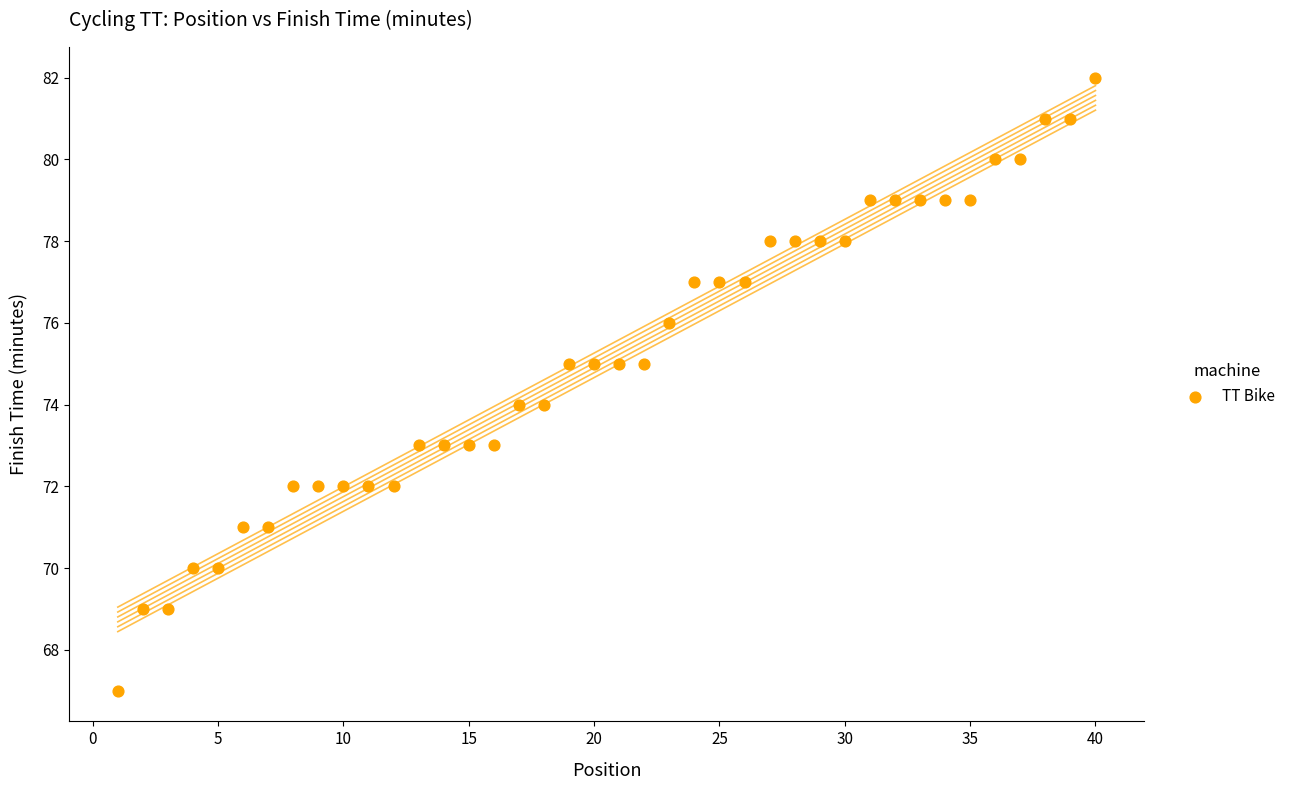

What is the range of Y values (max minus min)?

15